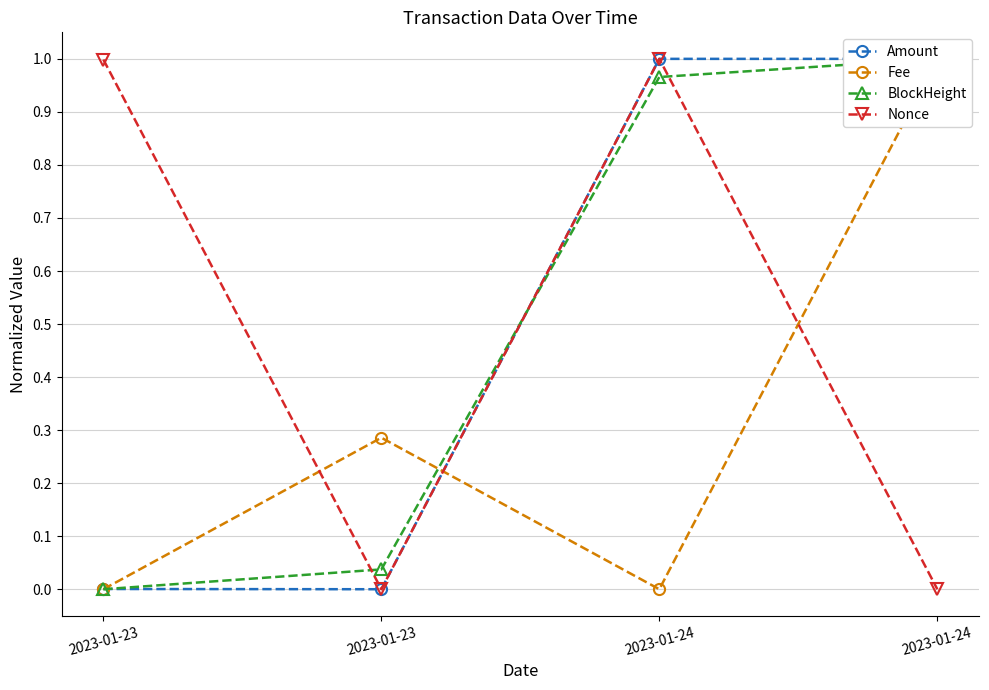

How many times do Fee and BlockHeight cross each other?

1